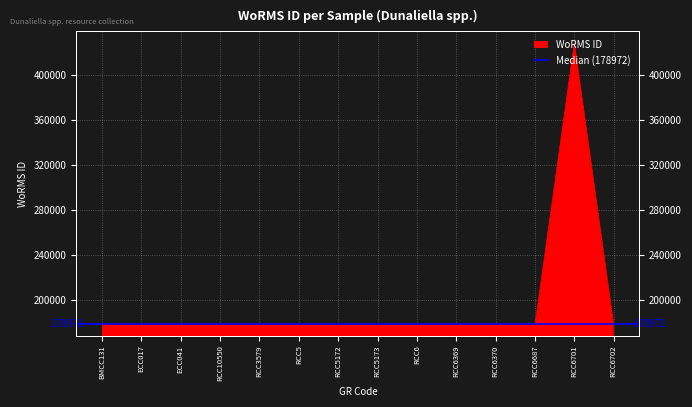

Read the value at RCC6.

178590